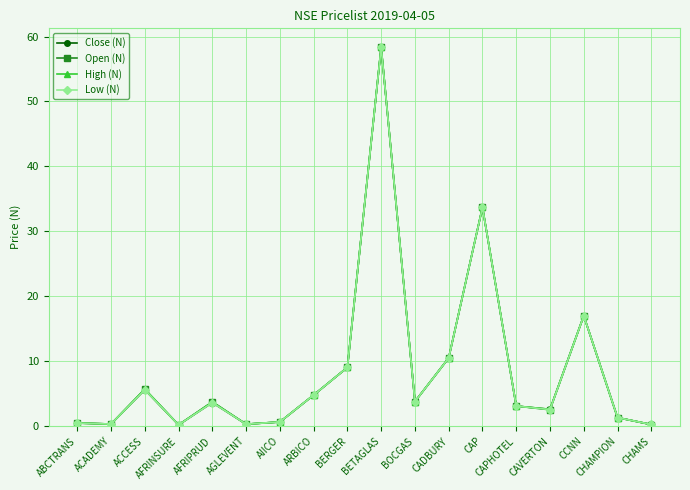

What is the difference between the Open (N) values at CADBURY and ACCESS?

4.8